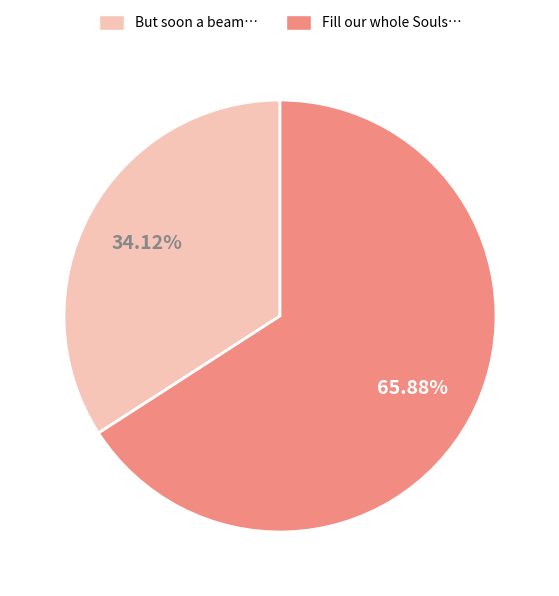

Count the number of slices in the pie.

2